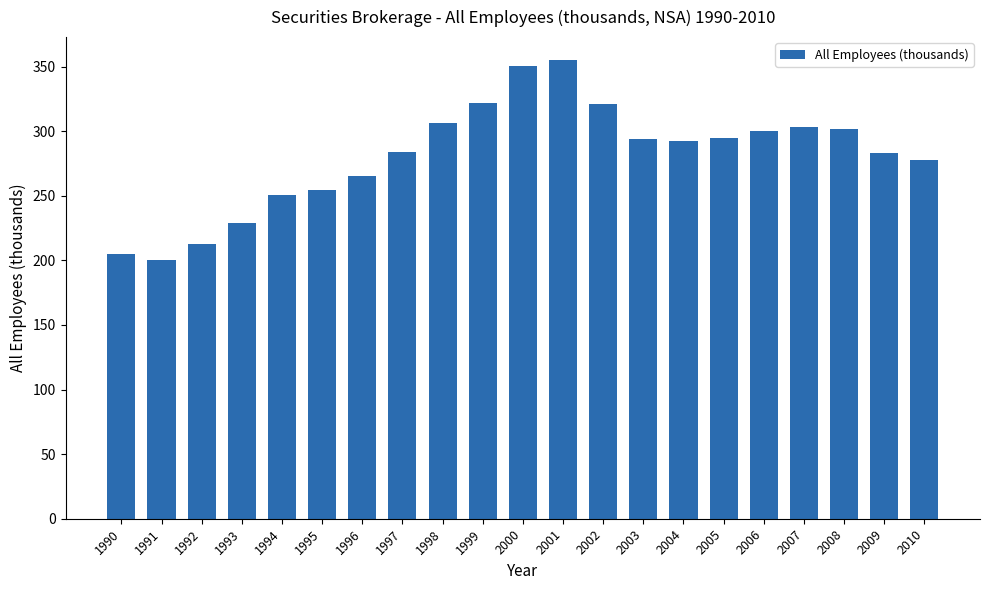

Read the value at 2008.

301.5